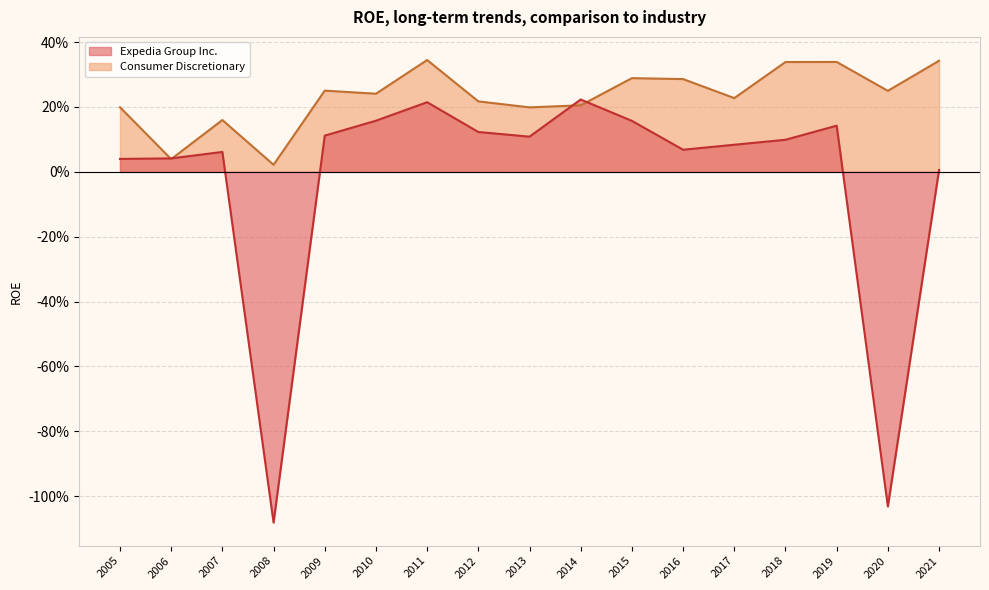

What is the sum of all Consumer Discretionary values?

3.9